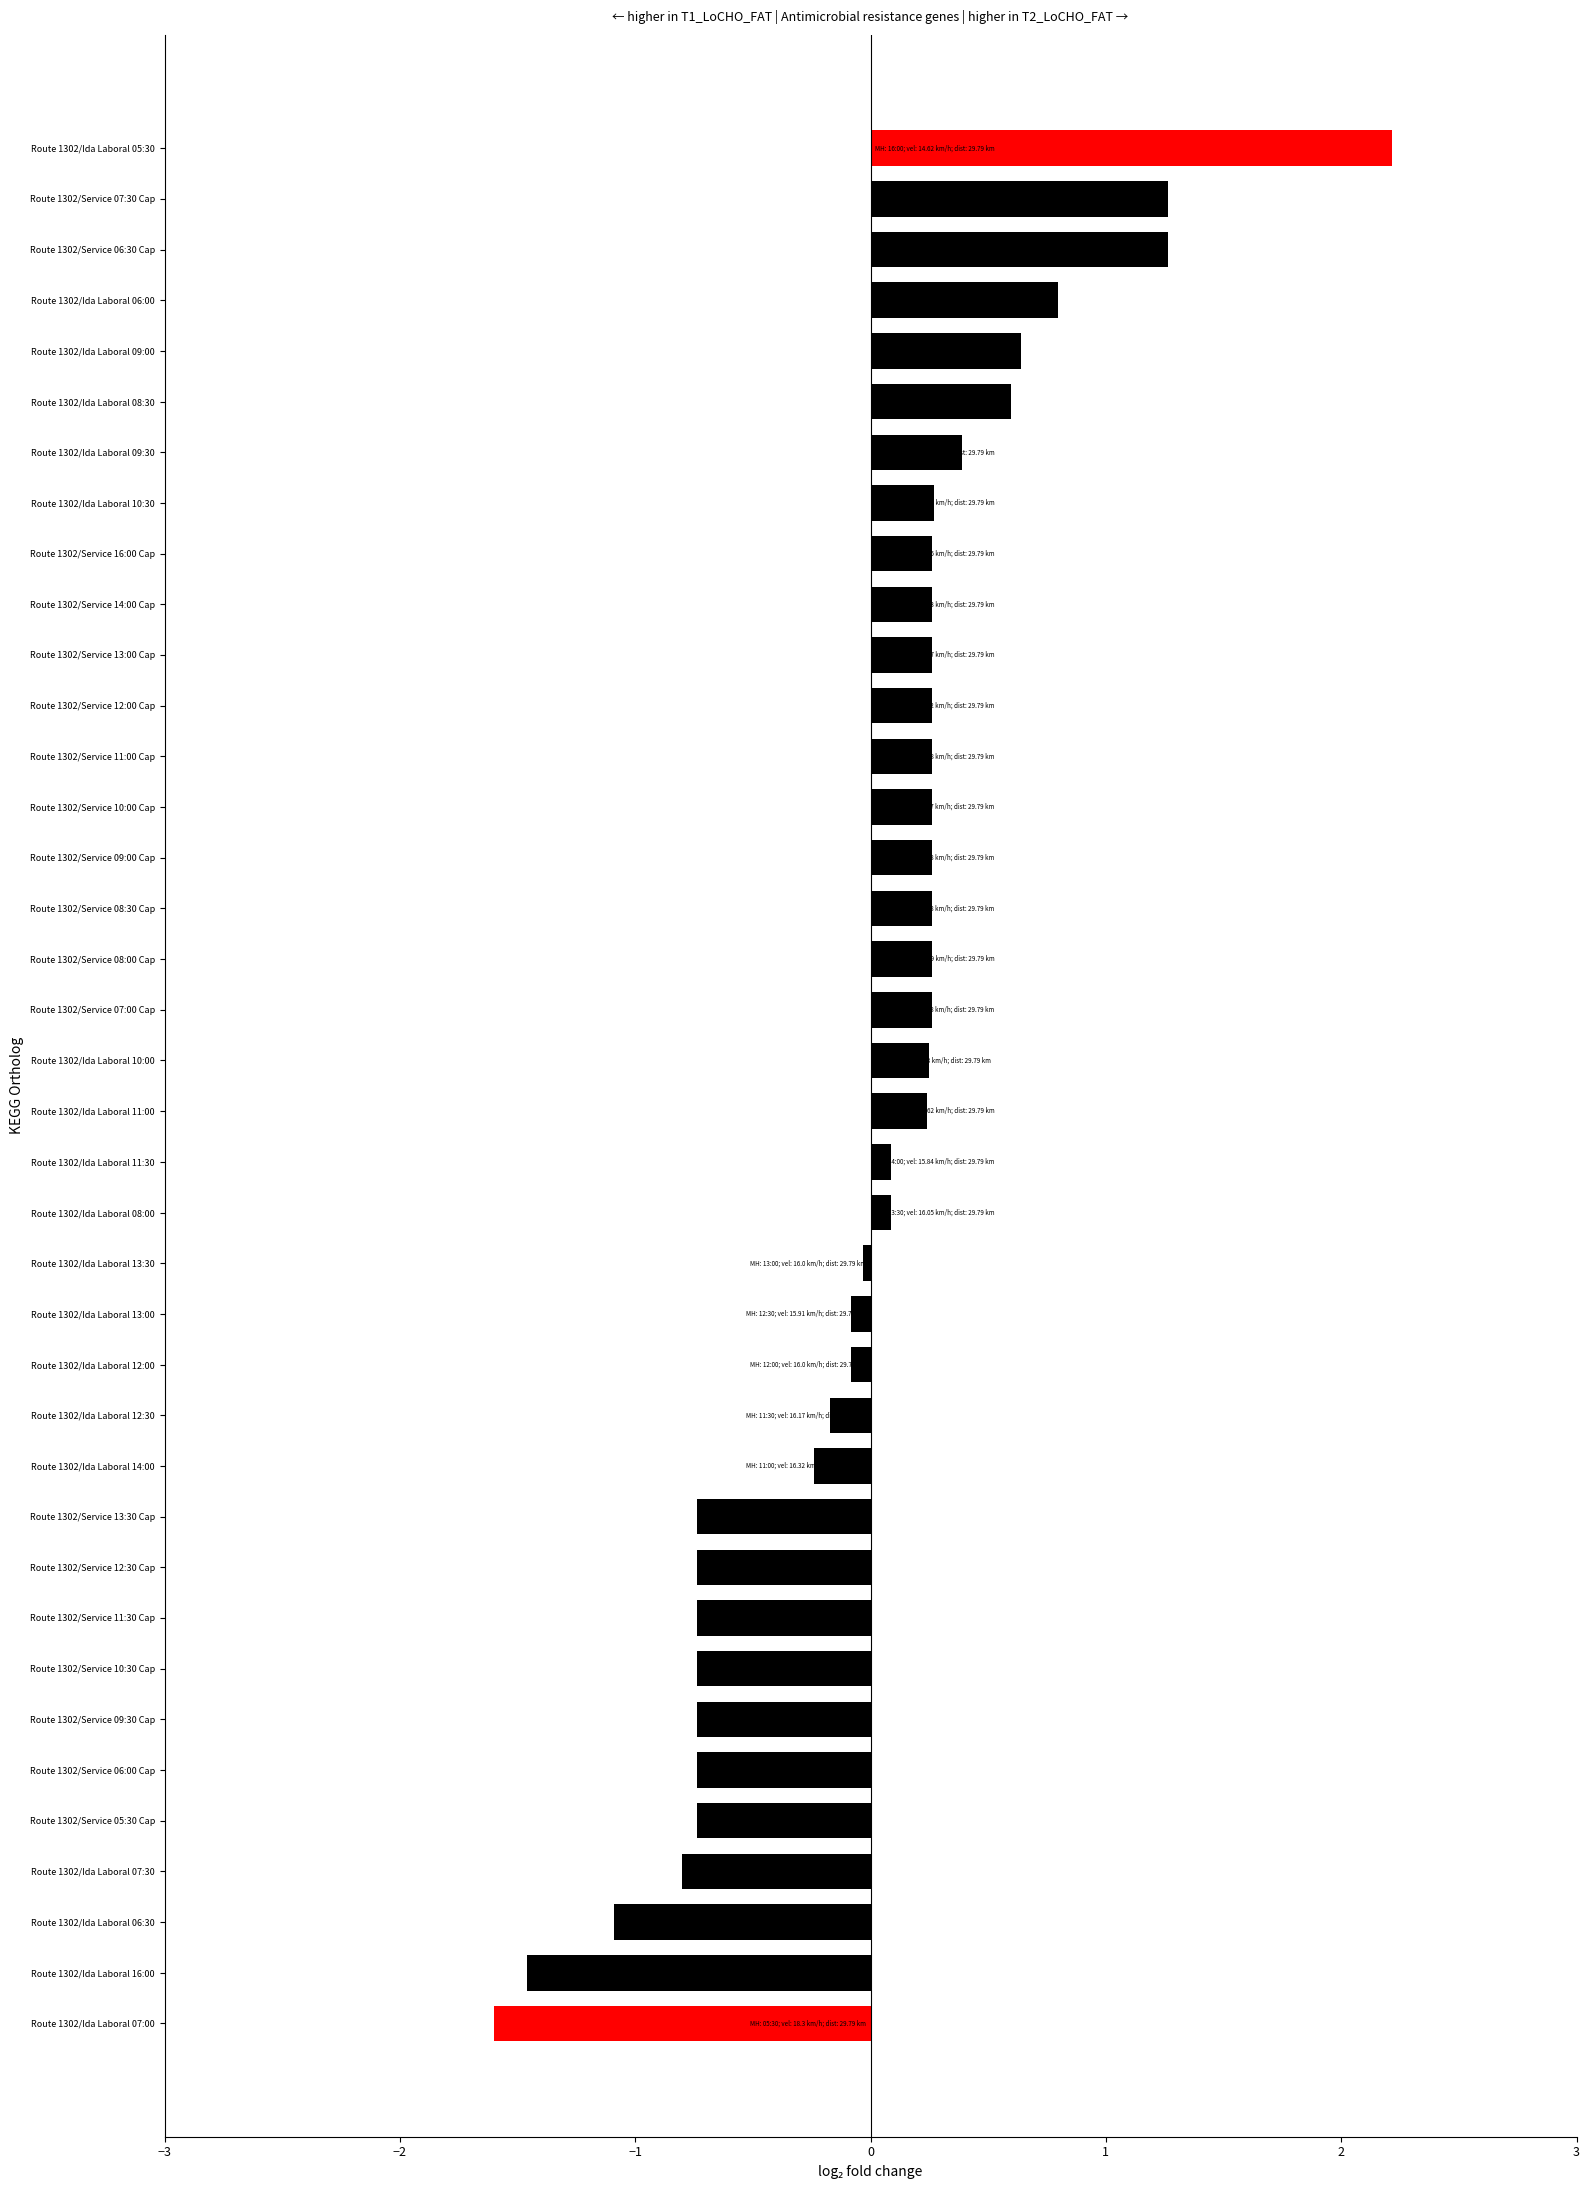

Between Route 1302/Ida Laboral 07:00 and Route 1302/Service 06:00 Cap, which is larger?

Route 1302/Service 06:00 Cap